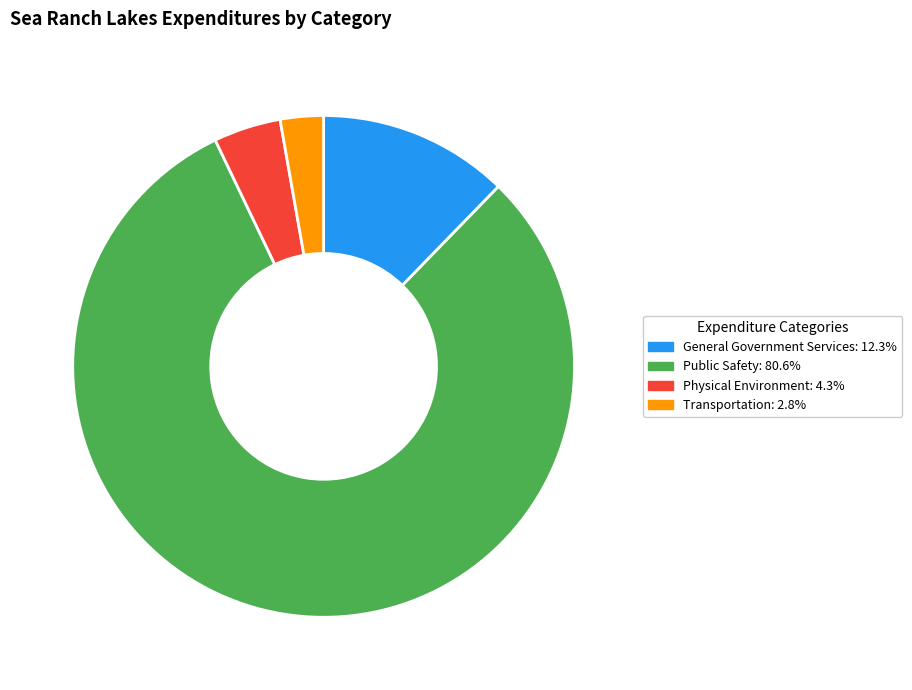

Which slice represents more than half of the pie?

Public Safety